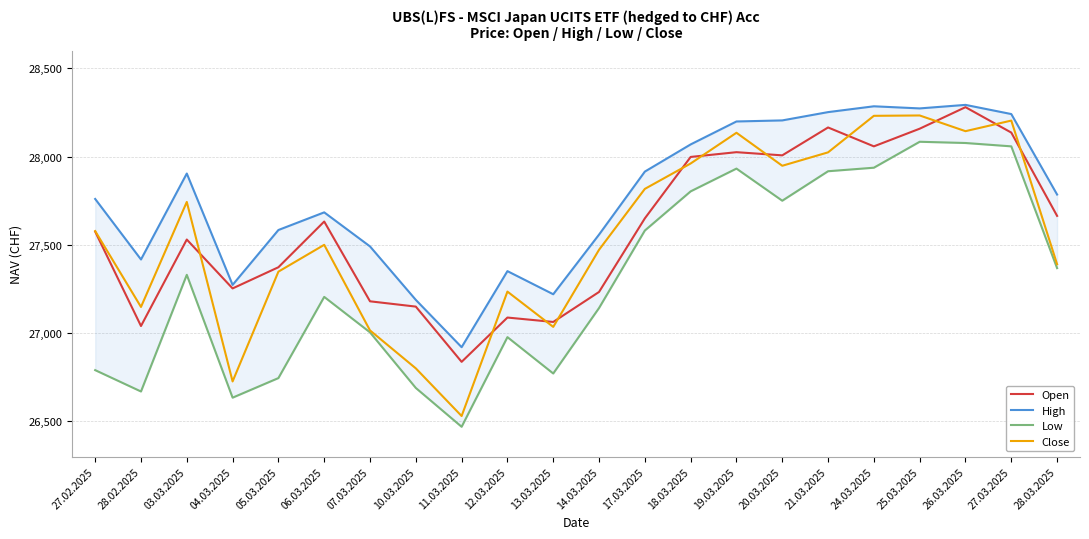

In Low, how many points are higher than both neighbors (excluding endpoints)?

5